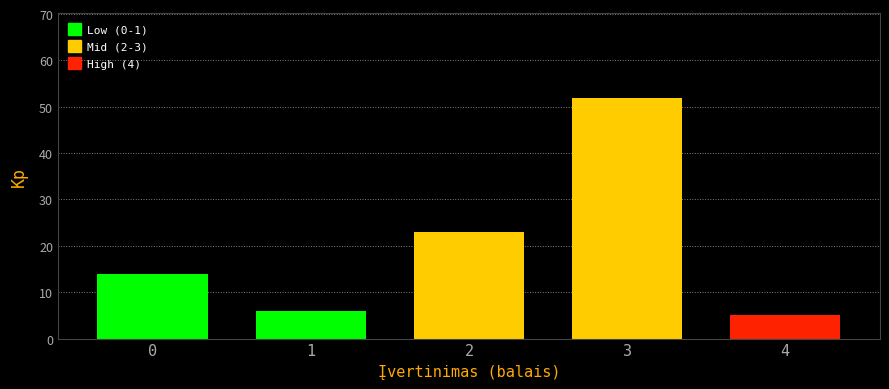

Reading left to right, what are all the values shown in this chart?

0=14	1=6	2=23	3=52	4=5